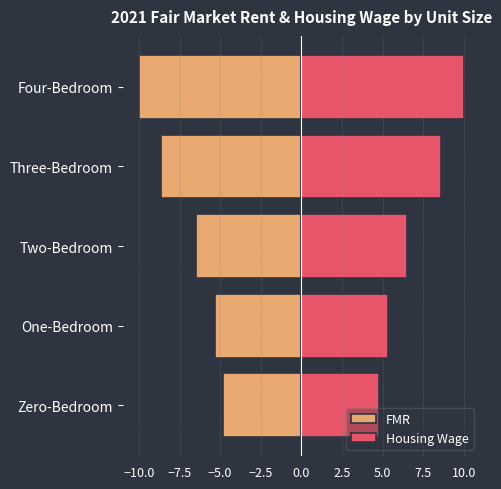

Does the chart contain any negative values?

Yes